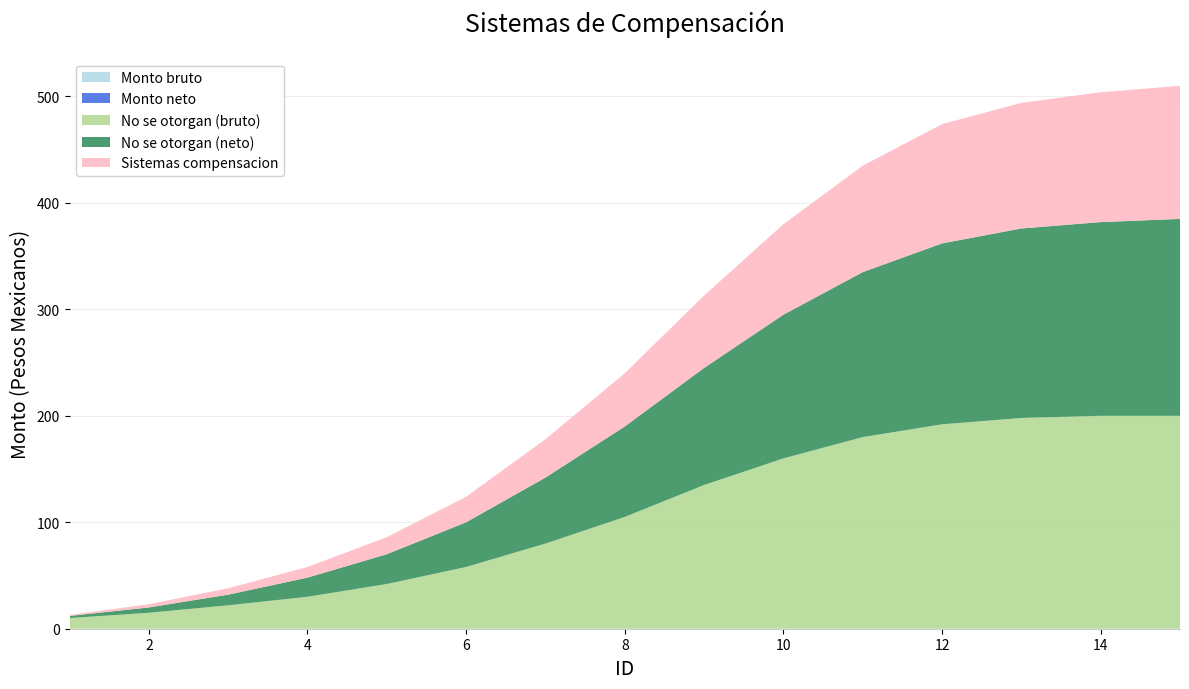

Reading left to right, extract all data points from this chart.

Monto bruto: 1=0	2=0	3=0	4=0	5=0	6=0	7=0	8=0	9=0	10=0	11=0	12=0	13=0	14=0	15=0
Monto neto: 1=0	2=0	3=0	4=0	5=0	6=0	7=0	8=0	9=0	10=0	11=0	12=0	13=0	14=0	15=0
No se otorgan (bruto): 1=10	2=15	3=22	4=30	5=42	6=58	7=80	8=105	9=135	10=160	11=180	12=192	13=198	14=200	15=200
No se otorgan (neto): 1=2	2=5	3=10	4=18	5=28	6=42	7=62	8=85	9=110	10=135	11=155	12=170	13=178	14=182	15=185
Sistemas compensacion: 1=1	2=3	3=6	4=10	5=16	6=24	7=36	8=50	9=68	10=85	11=100	12=112	13=118	14=122	15=125